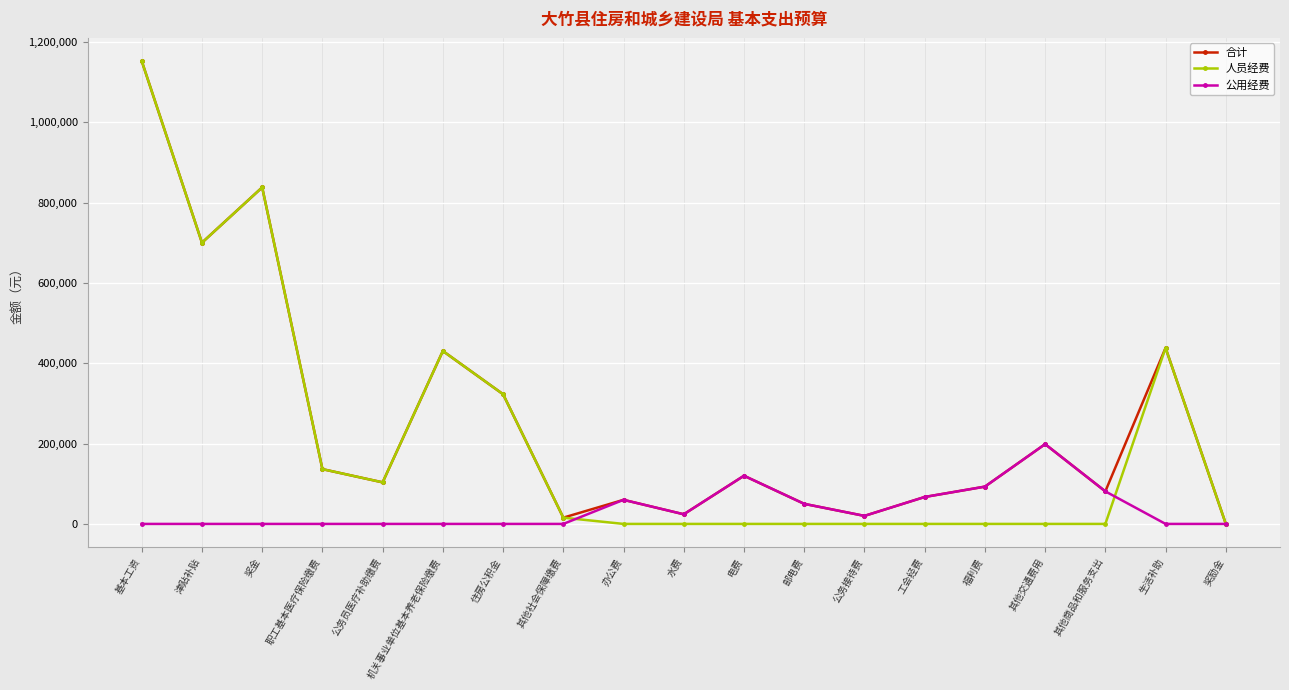

What is the sum of all 公用经费 values?

713781.0